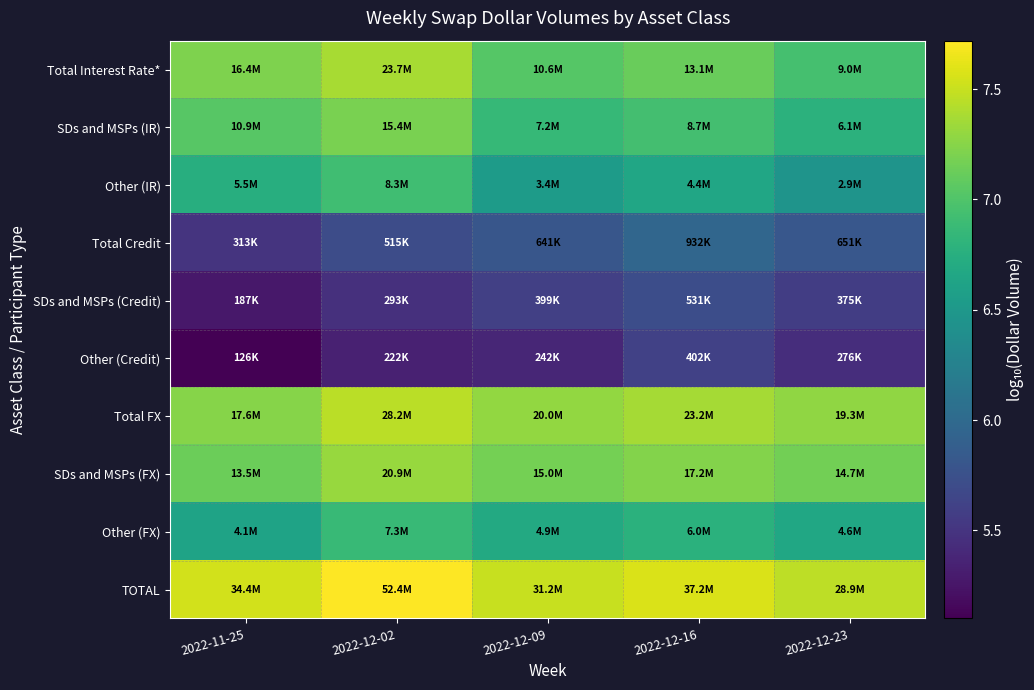

How many categories are shown in the chart?

5